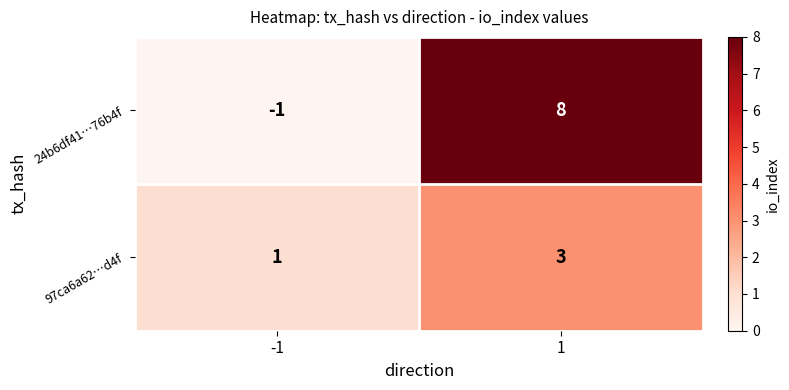

List the series in order of their peak value, lowest first.

97ca6a62…d4f, 24b6df41…76b4f